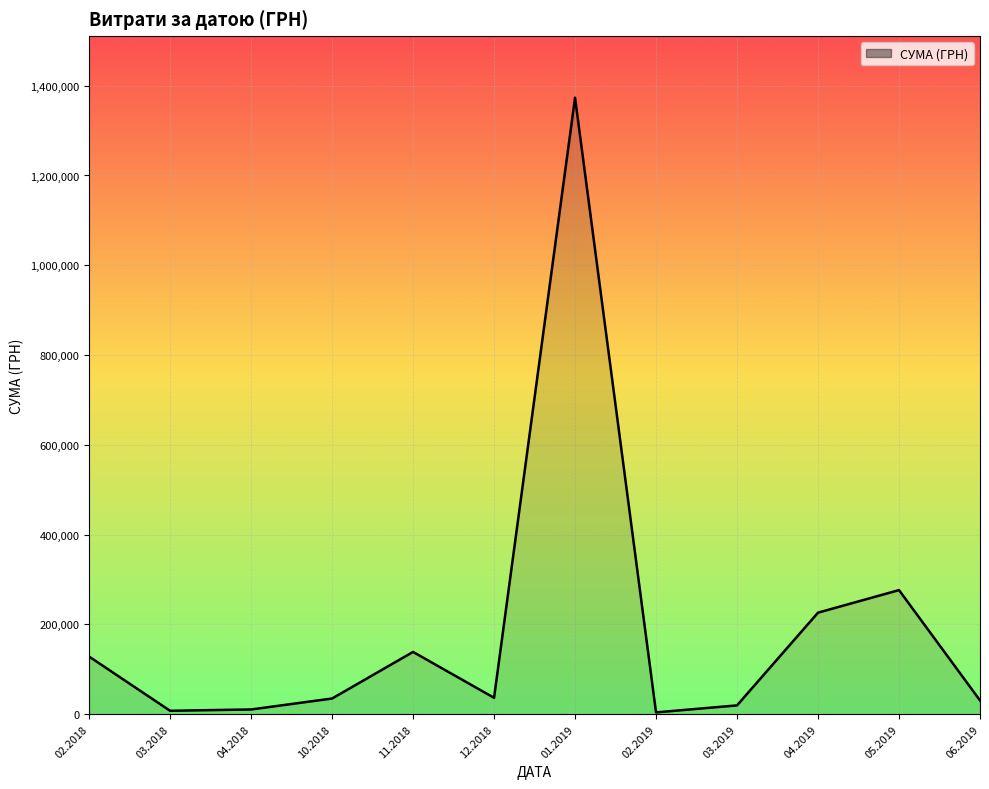

What is the difference between the maximum and minimum values?

1369252.6